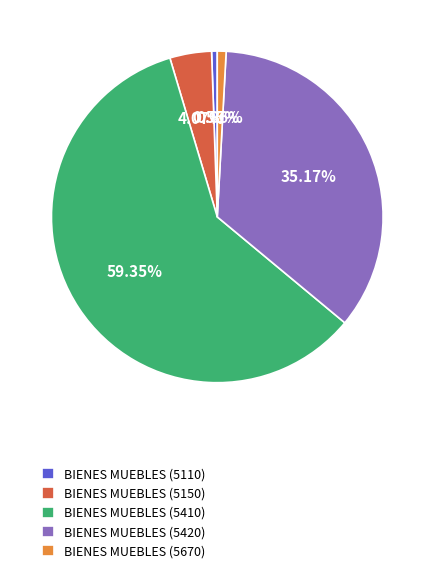

Which category accounts for the majority?

BIENES MUEBLES (5410)